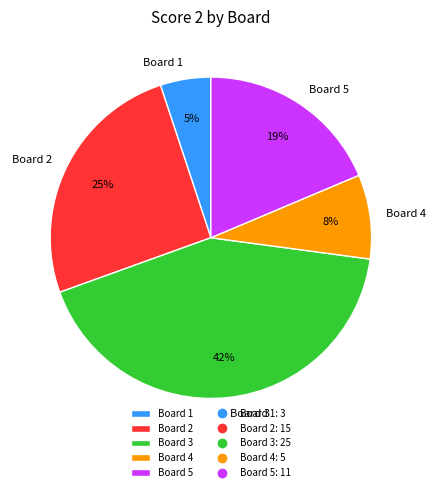

Does any single category account for the majority?

No